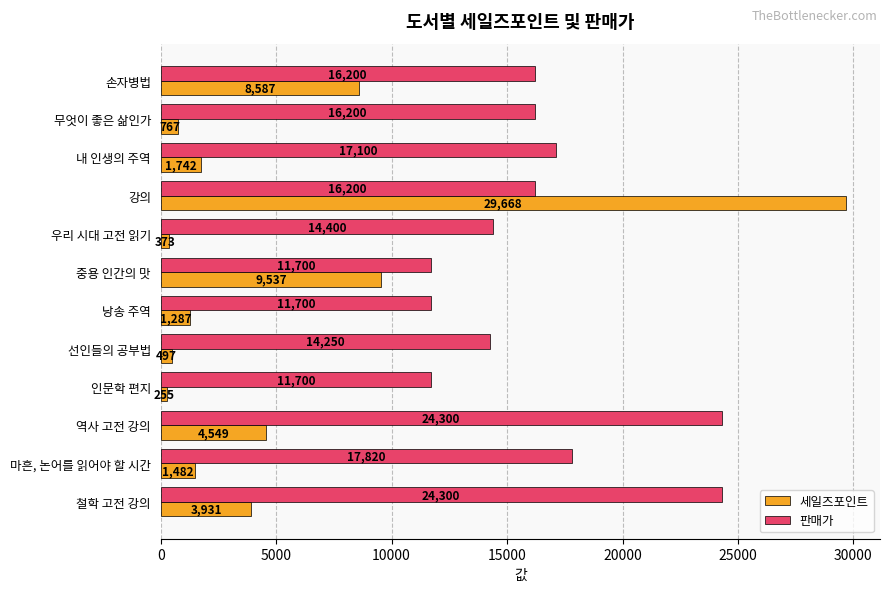

What is the difference between the maximum and minimum values in the 세일즈포인트 series?

29413